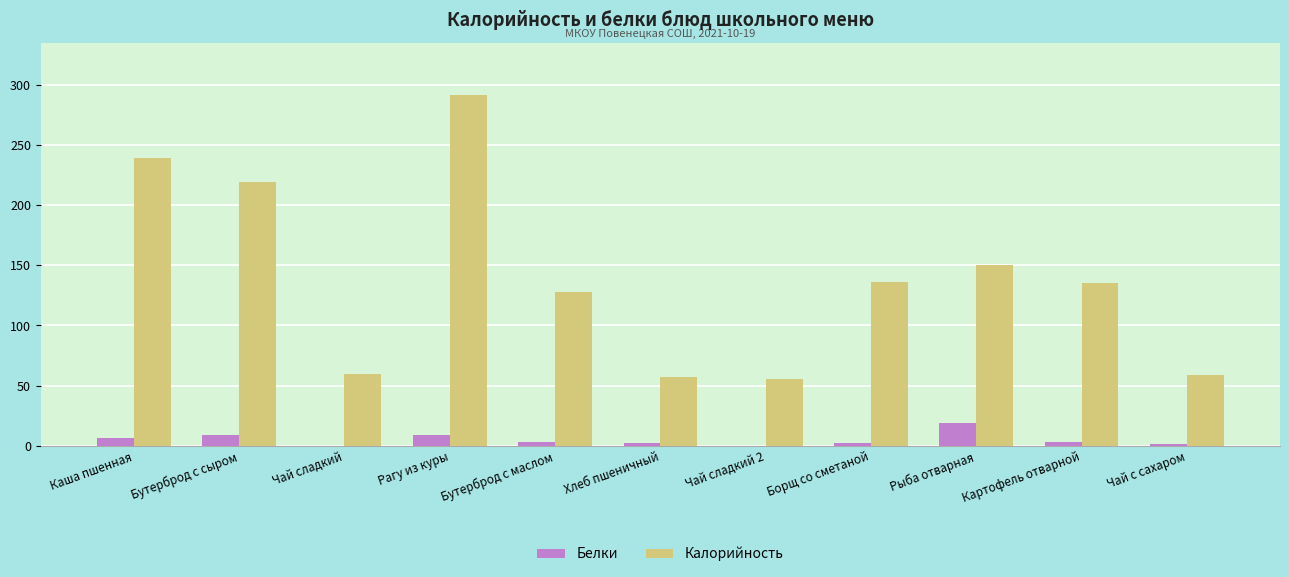

Where does the Белки series first go above 3?

Каша пшенная